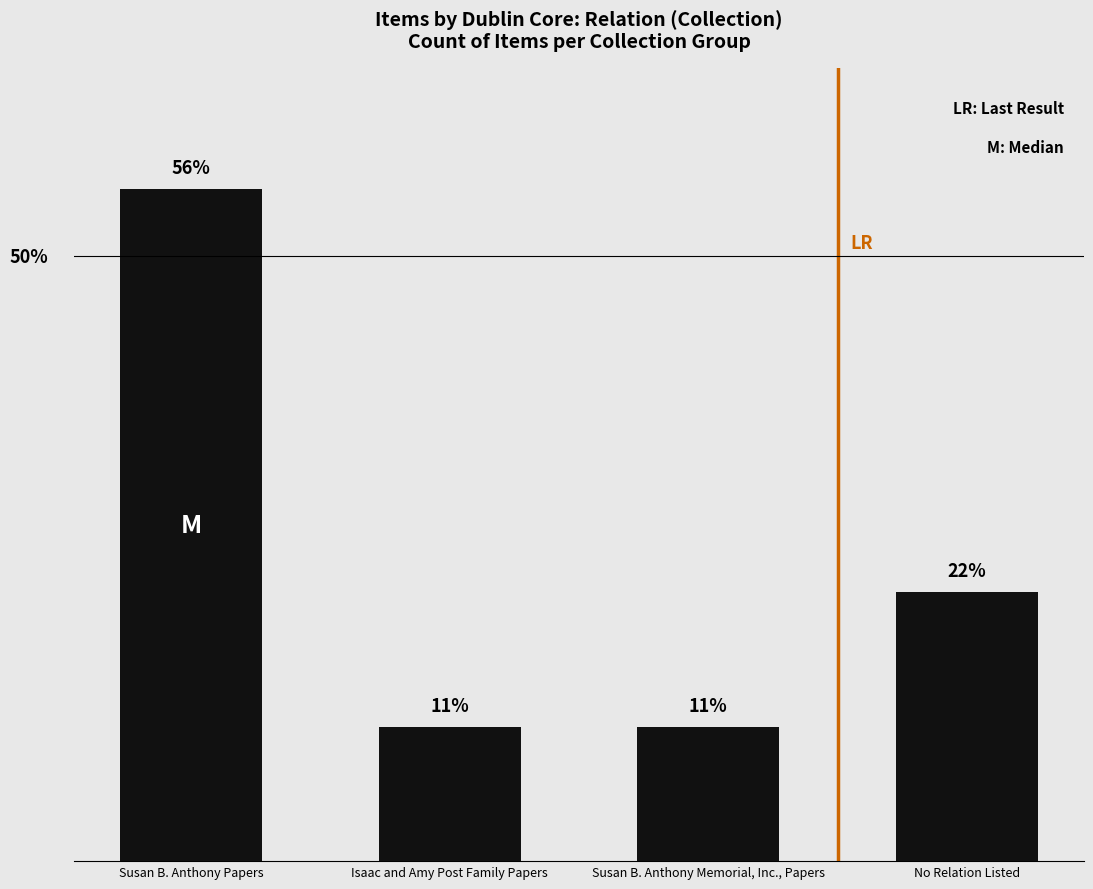

Rank the categories by value from highest to lowest.

Susan B. Anthony Papers, No Relation Listed, Isaac and Amy Post Family Papers, Susan B. Anthony Memorial, Inc., Papers